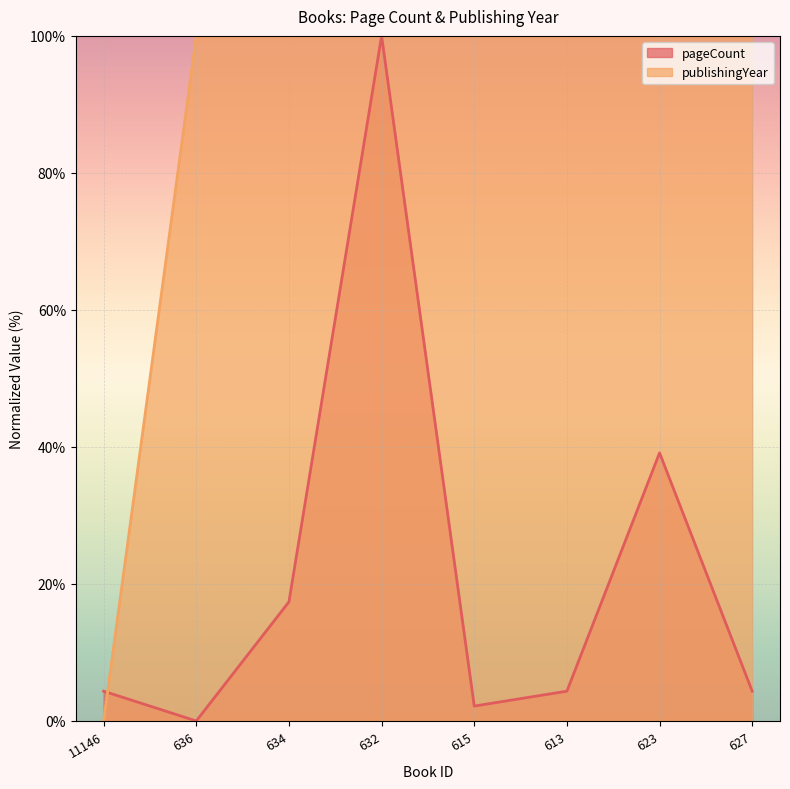

At which category is the sum across all series the highest?

632